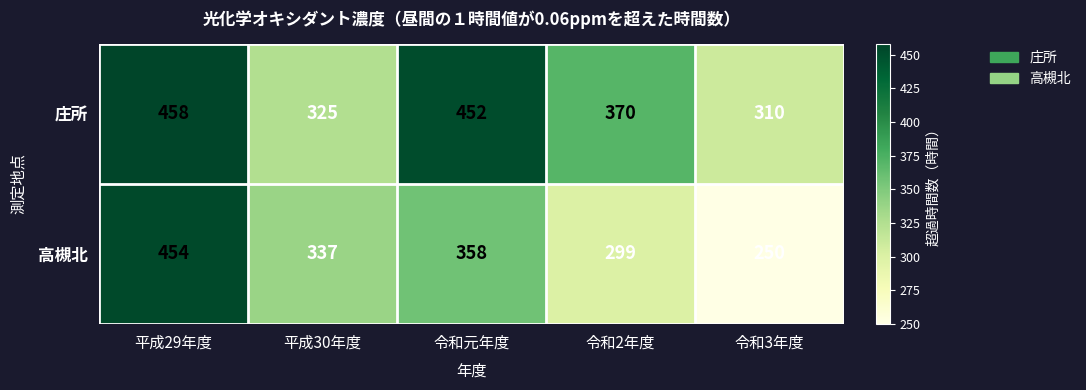

Is it true that 庄所 equals 429 at 平成30年度?

False